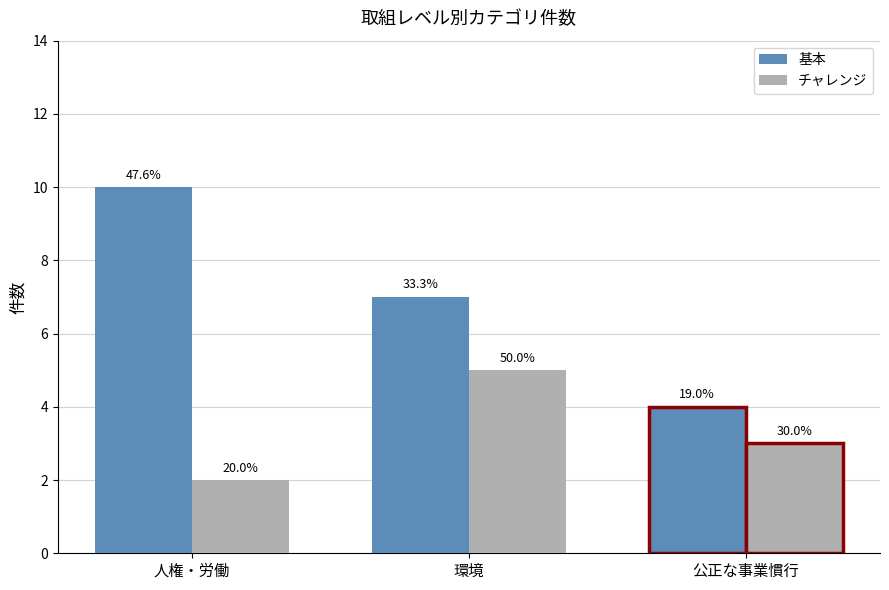

What are all the series names shown in the legend?

基本, チャレンジ